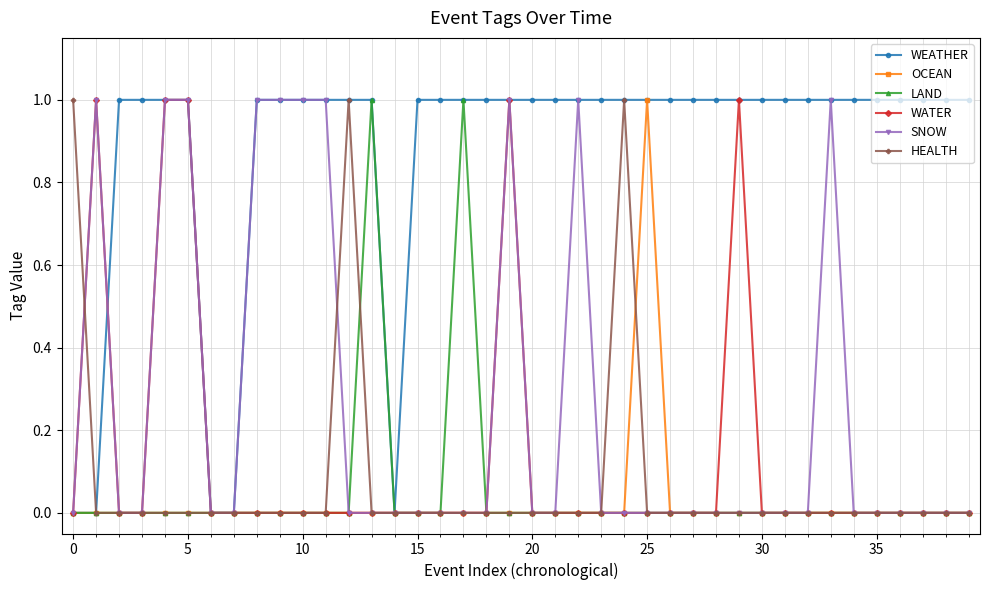

True or false: OCEAN has more than 0 points higher than both neighbors.

True